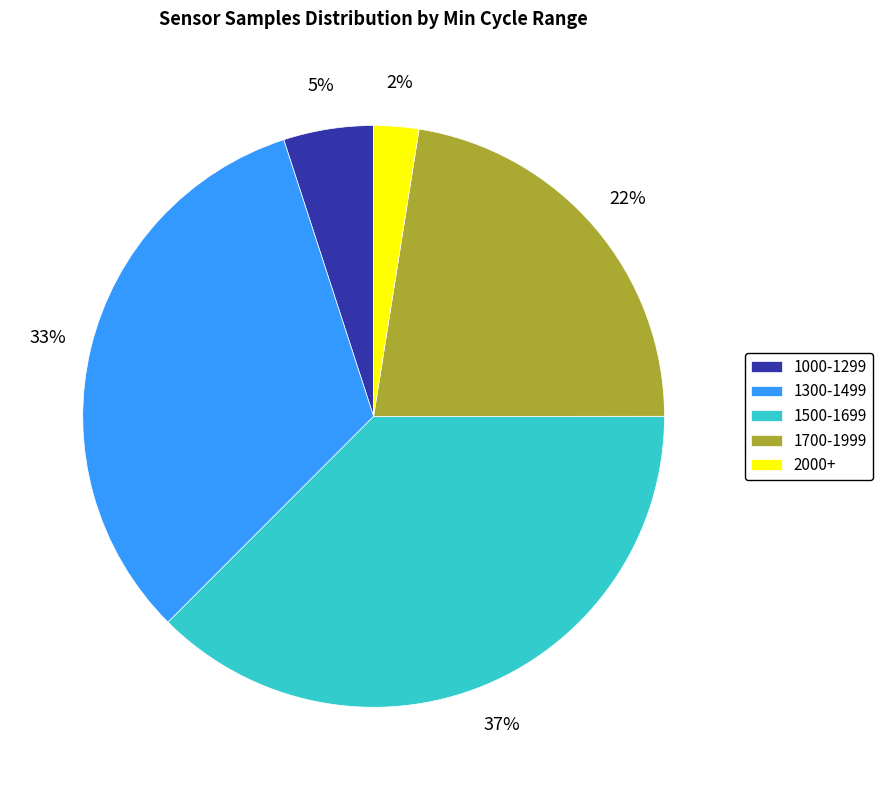

Which slice is the largest?

1500-1699